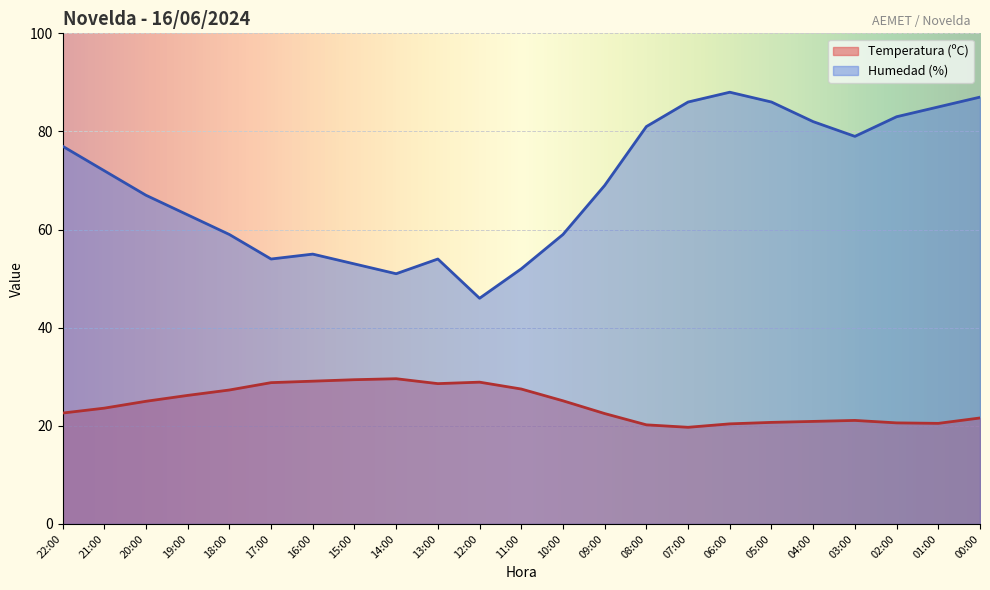

Does the chart display data point markers on the line(s)?

No